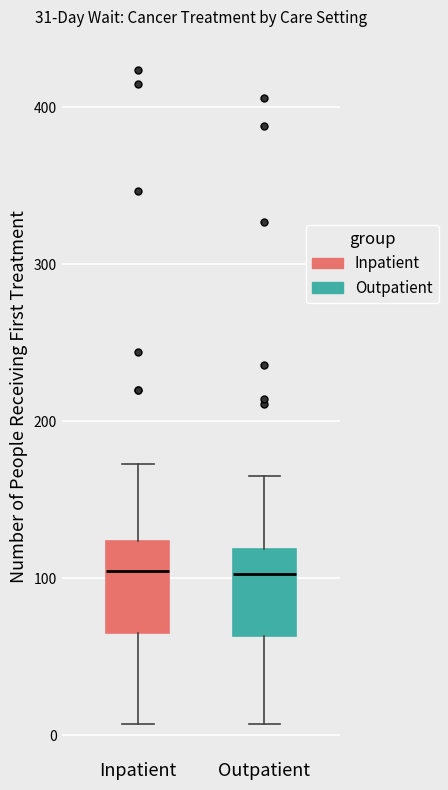

Reading left to right, read every box against the y-axis: the position of its median line, the range the box covers, and the ends of its whiskers. The values are not printed on the chart, so give them approximately, as read against the axis.

Inpatient: median 110, box 70 to 120, whiskers 10 to 170
Outpatient: median 100, box 60 to 120, whiskers 10 to 170